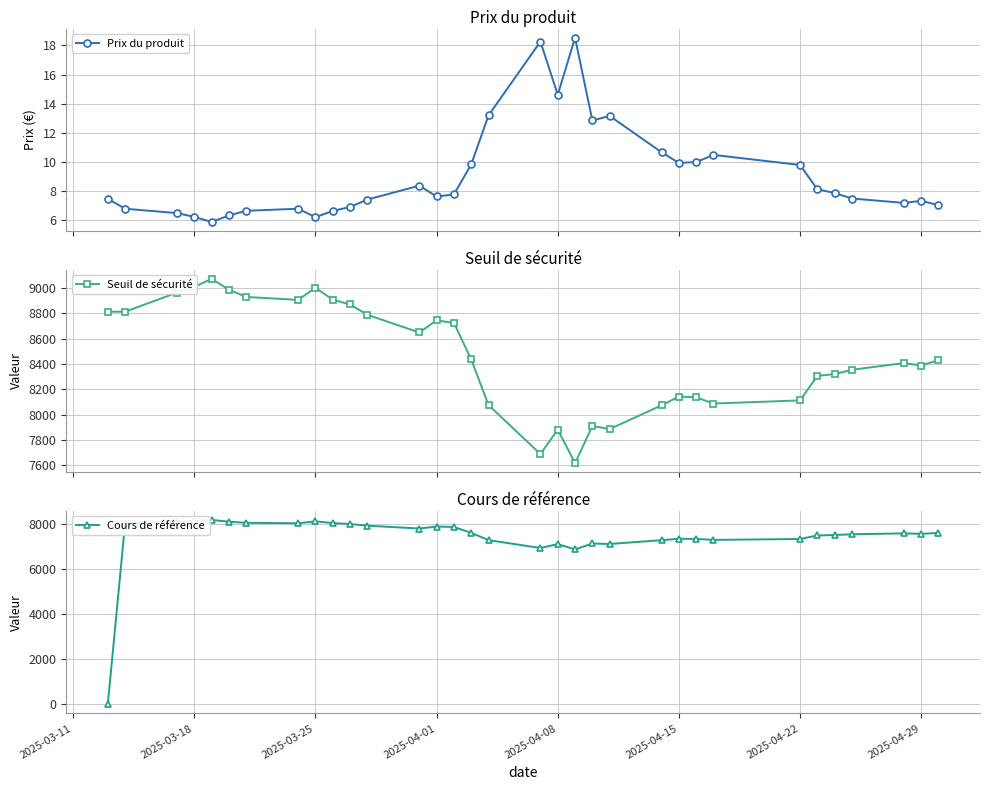

Which series has the widest spread of values?

Cours de référence